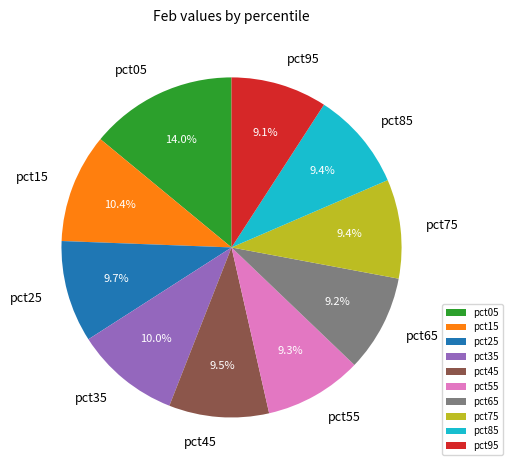

Do pct95 and pct15 together represent more than half of the pie?

No